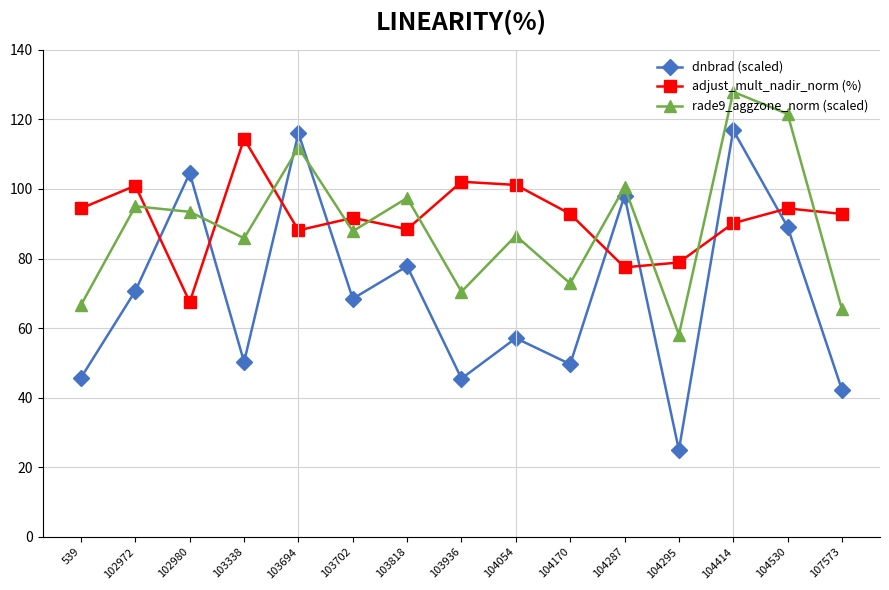

Does the chart have visible grid lines?

Yes